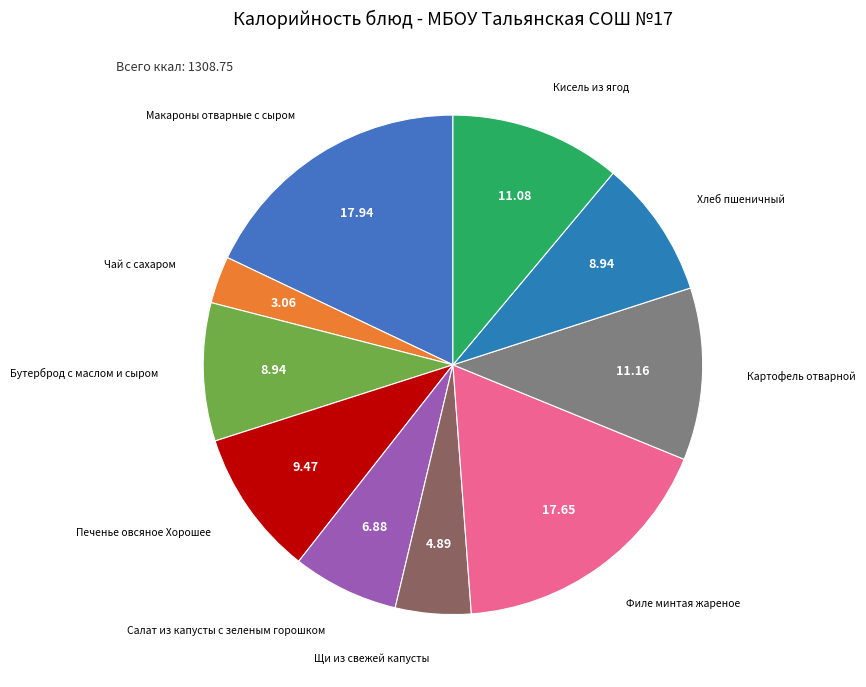

To the nearest percent, what is the difference between the largest and smallest slice percentages?

15%